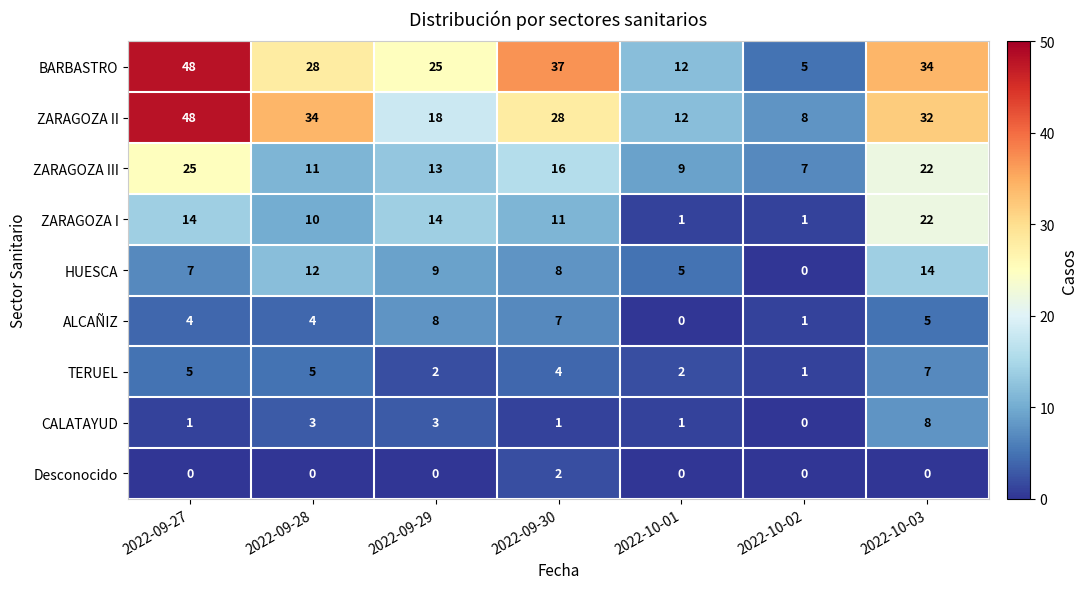

Between 2022-09-28 and 2022-09-29, which series saw the biggest shift?

ZARAGOZA II